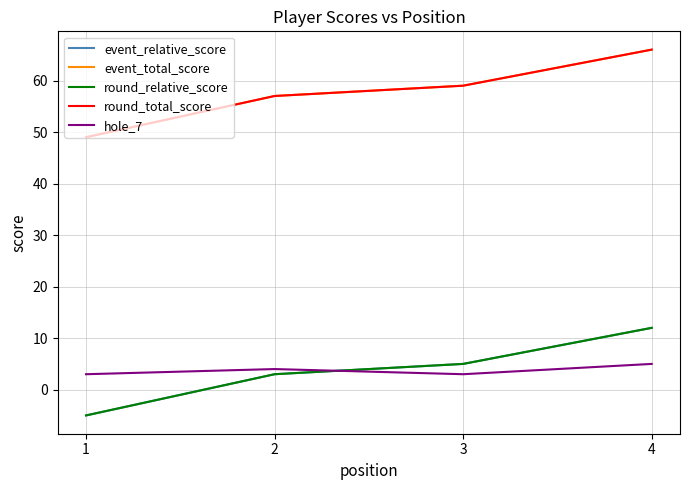

Does the chart display data point markers on the line(s)?

No